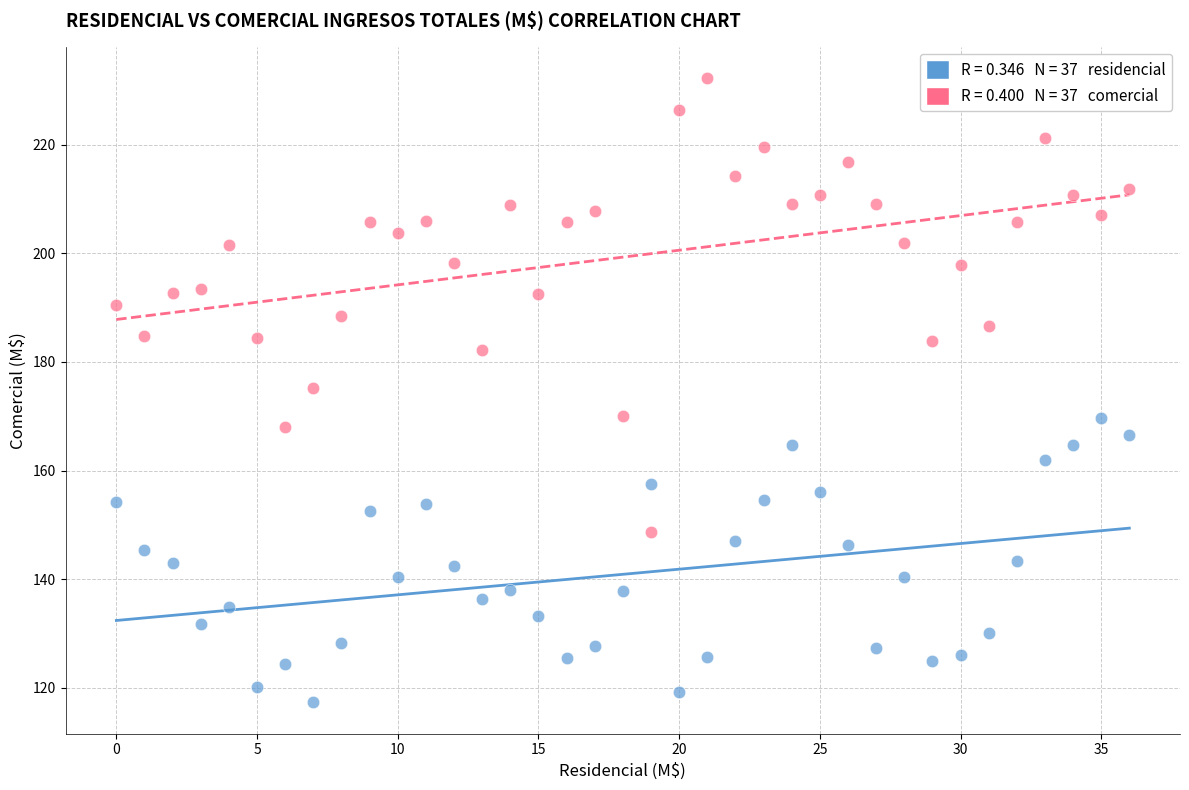

Across all data points, what is the range of Y values (max minus min)?

115.0